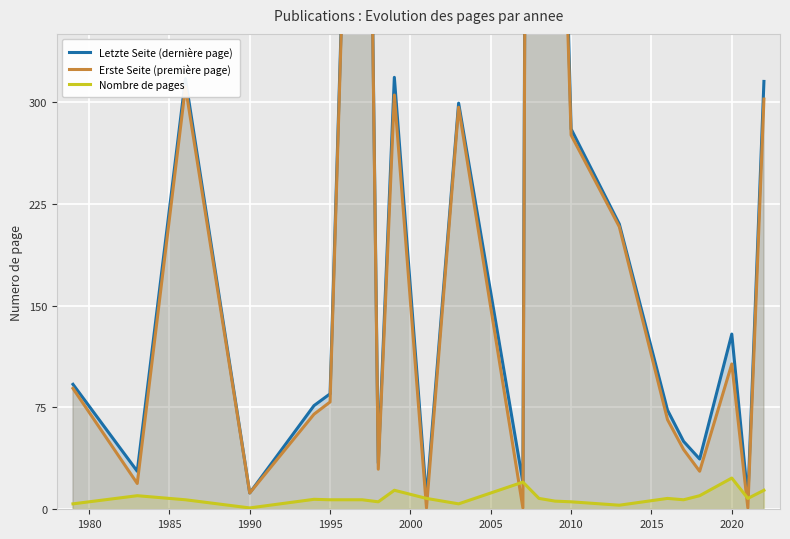

How many data points does each series have?

23